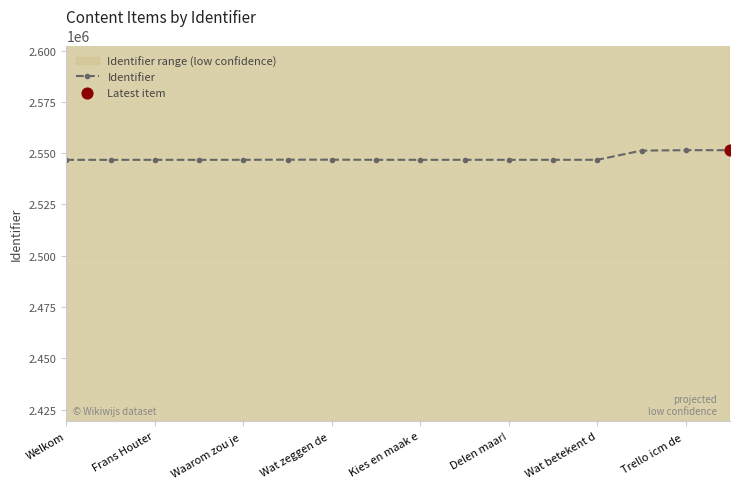

What is the lowest value of the Identifier series?

2546726